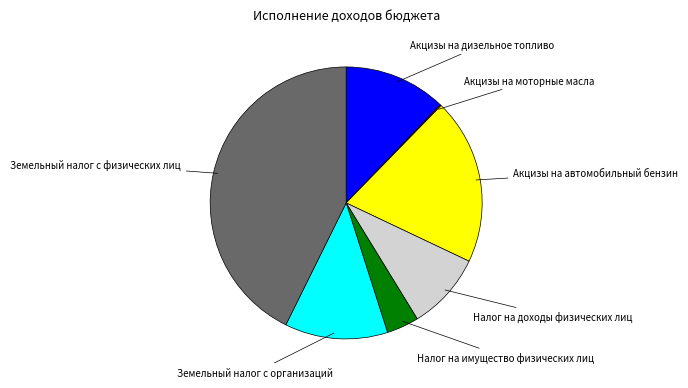

Does any single category account for the majority?

No